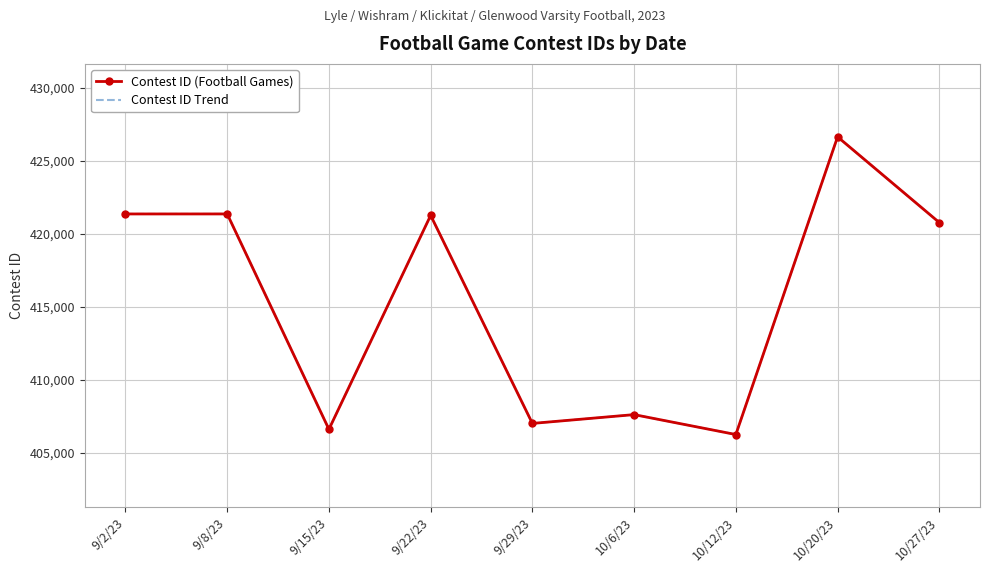

What is the greatest value displayed?

426636